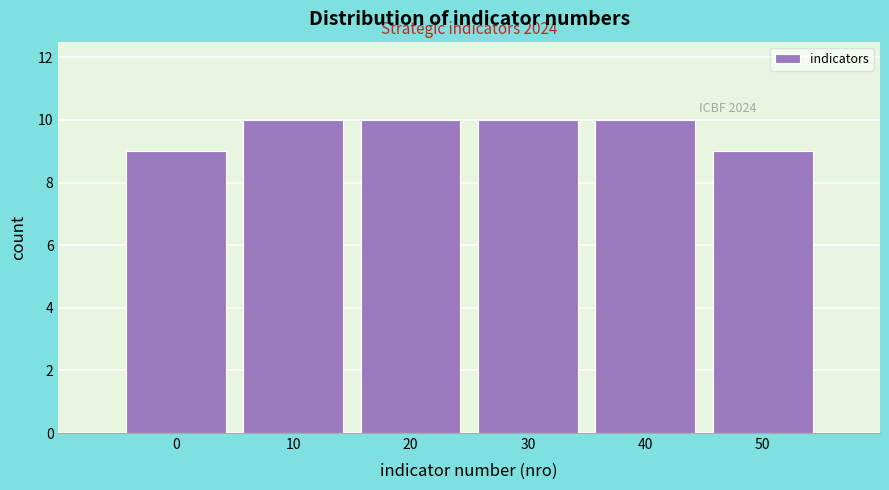

Reading left to right, list all the values displayed in this chart.

9	10	10	10	10	9